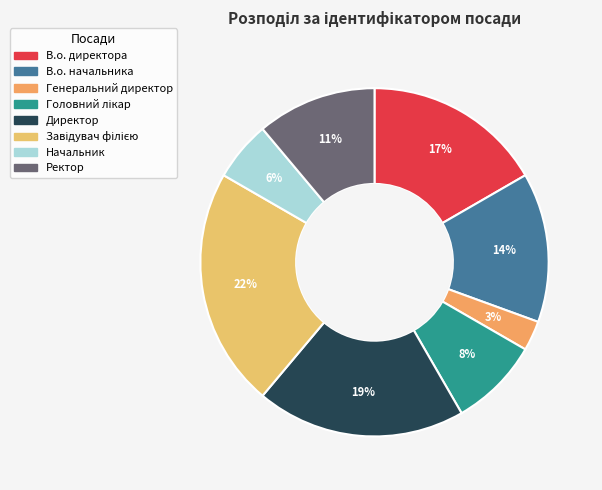

True or false: Директор accounts for 19% of the total.

True